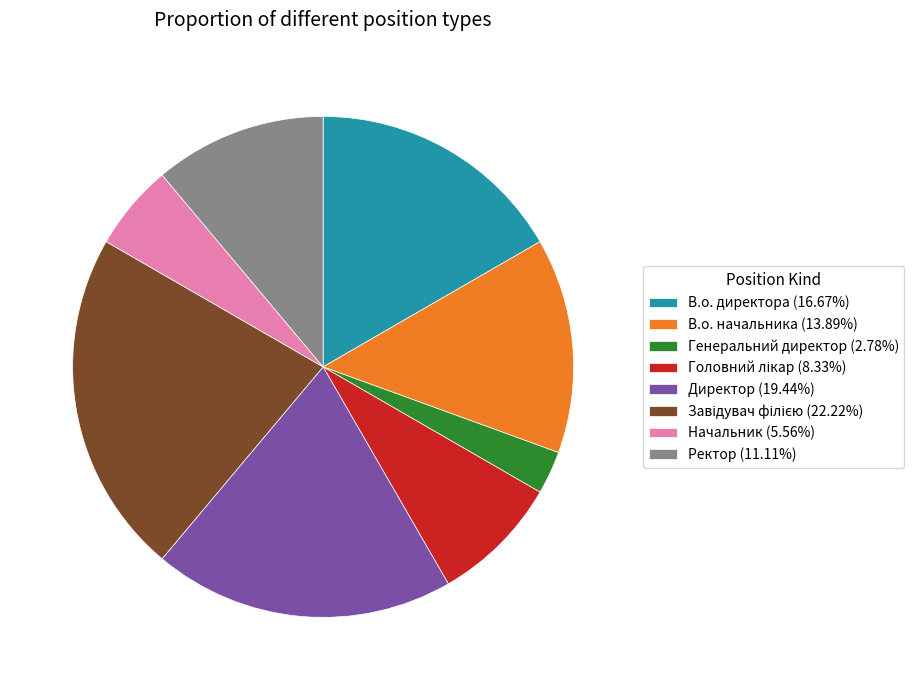

Combined, do Директор (19.44%) and Генеральний директор (2.78%) account for over 50%?

No